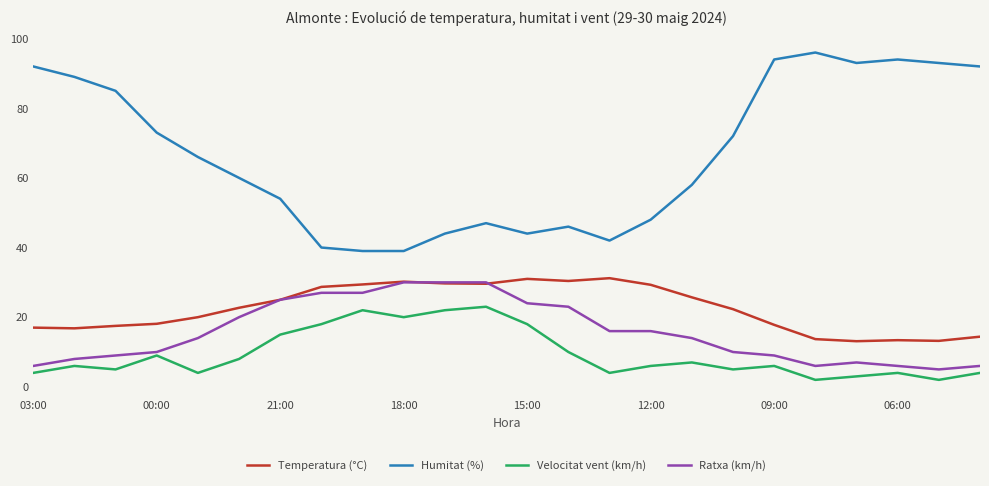

True or false: Ratxa (km/h) and Velocitat vent (km/h) intersect in this chart.

False